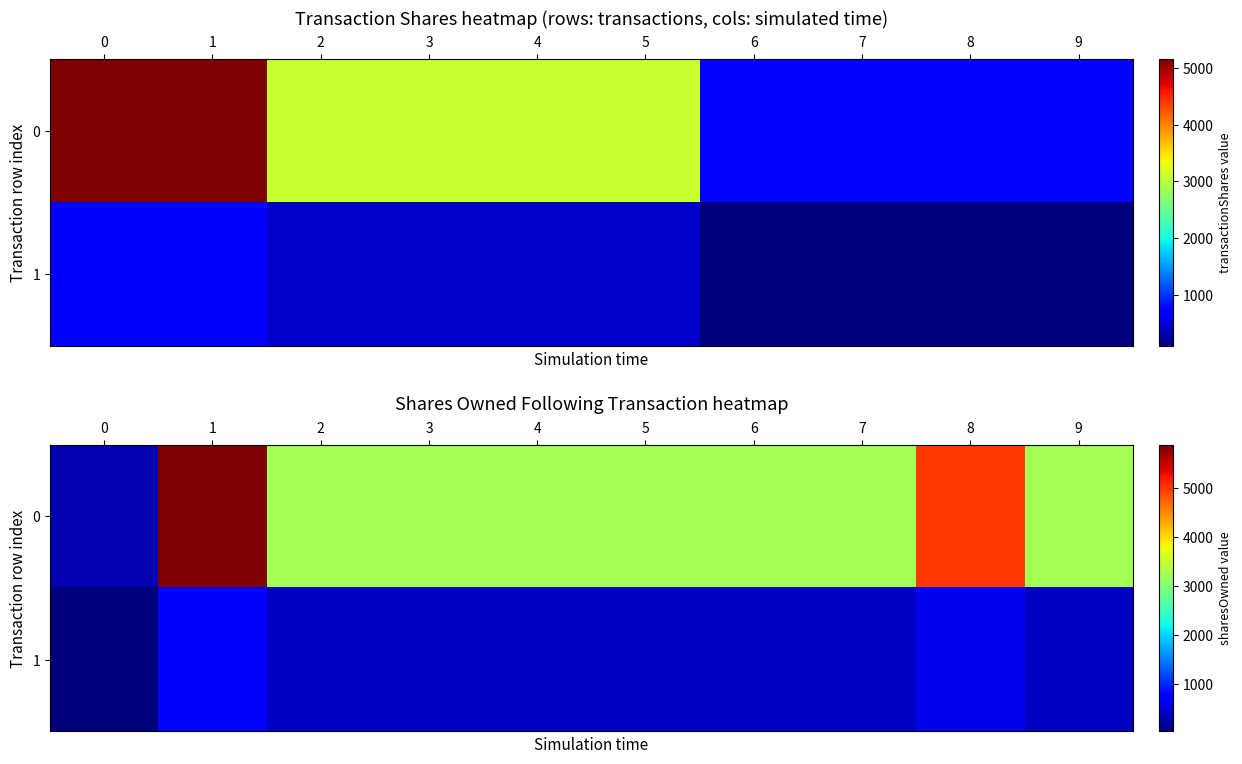

What is the minimum value for 1?

35.9